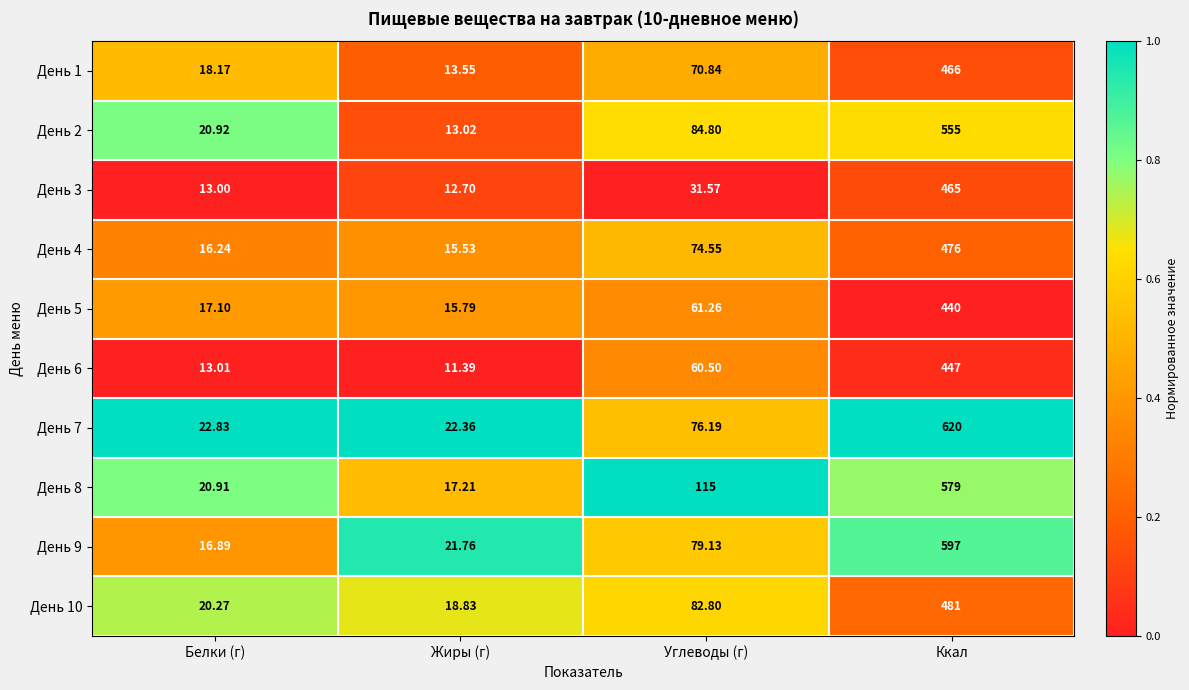

What is the spread (max minus min) of values at Жиры (г)?

11.0